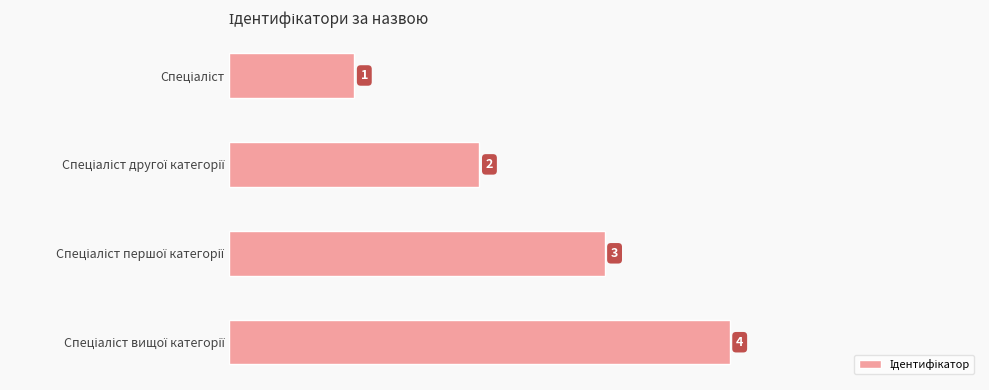

What is the sum of all values?

10